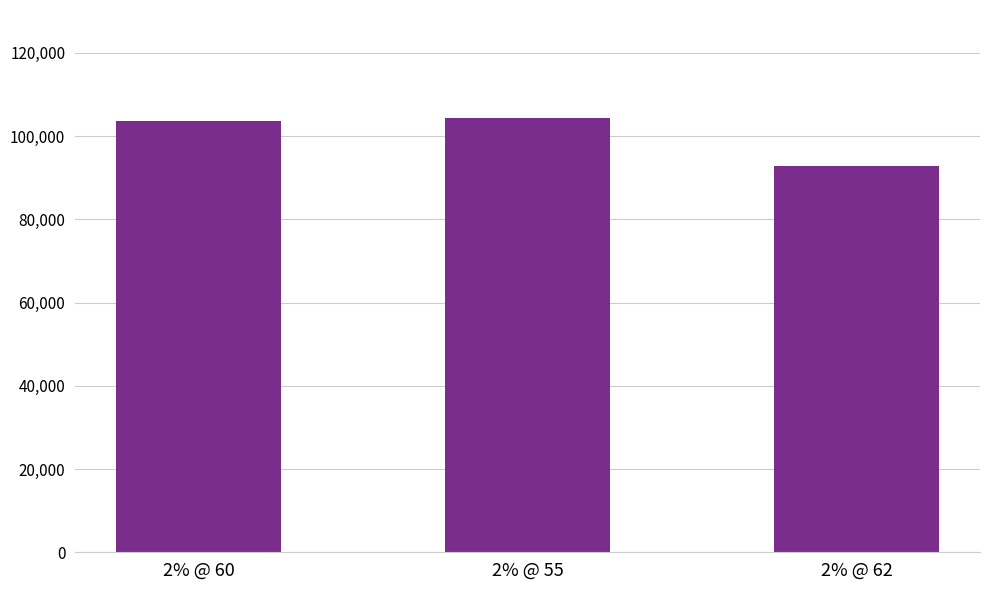

What is the minimum value shown in the chart?

92839.4